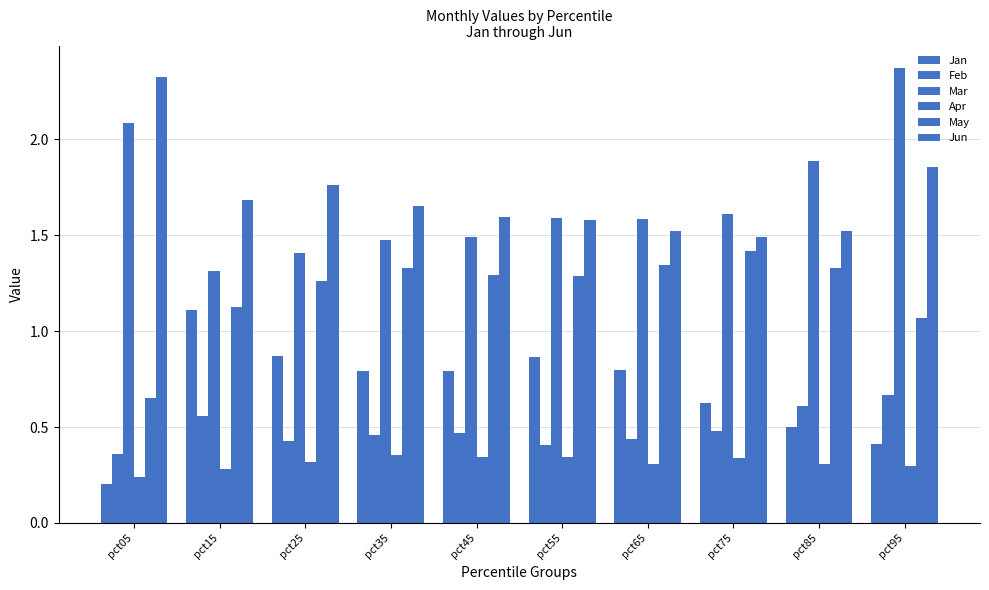

What value does the Jun series have at pct75?

1.5